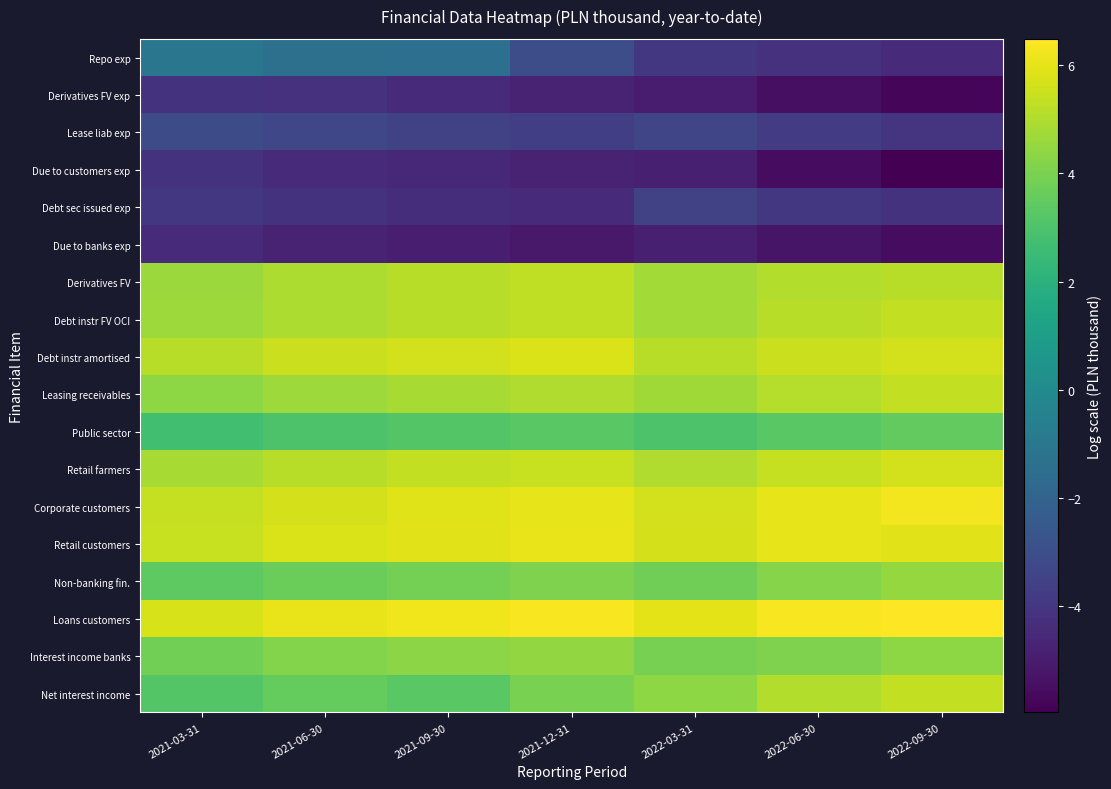

Reading left to right, transcribe all the data shown in this chart.

Net interest income: 2021-03-31=3.1	2021-06-30=3.5	2021-09-30=3.3	2021-12-31=4.0	2022-03-31=4.4	2022-06-30=5.0	2022-09-30=5.3
Interest income banks: 2021-03-31=3.9	2021-06-30=4.2	2021-09-30=4.3	2021-12-31=4.5	2022-03-31=4.0	2022-06-30=4.1	2022-09-30=4.4
Loans customers: 2021-03-31=5.7	2021-06-30=6.1	2021-09-30=6.2	2021-12-31=6.4	2022-03-31=6.0	2022-06-30=6.4	2022-09-30=6.5
Non-banking fin.: 2021-03-31=3.4	2021-06-30=3.7	2021-09-30=3.9	2021-12-31=4.1	2022-03-31=3.8	2022-06-30=4.2	2022-09-30=4.5
Retail customers: 2021-03-31=5.5	2021-06-30=5.8	2021-09-30=5.9	2021-12-31=6.1	2022-03-31=5.7	2022-06-30=6.0	2022-09-30=5.9
Corporate customers: 2021-03-31=5.4	2021-06-30=5.7	2021-09-30=5.9	2021-12-31=6.0	2022-03-31=5.7	2022-06-30=6.0	2022-09-30=6.3
Retail farmers: 2021-03-31=4.8	2021-06-30=5.1	2021-09-30=5.3	2021-12-31=5.5	2022-03-31=5.0	2022-06-30=5.4	2022-09-30=5.6
Public sector: 2021-03-31=2.7	2021-06-30=3.0	2021-09-30=3.2	2021-12-31=3.3	2022-03-31=3.0	2022-06-30=3.3	2022-09-30=3.5
Leasing receivables: 2021-03-31=4.3	2021-06-30=4.7	2021-09-30=4.8	2021-12-31=5.0	2022-03-31=4.7	2022-06-30=5.1	2022-09-30=5.3
Debt instr amortised: 2021-03-31=5.2	2021-06-30=5.5	2021-09-30=5.6	2021-12-31=5.8	2022-03-31=5.2	2022-06-30=5.5	2022-09-30=5.7
Debt instr FV OCI: 2021-03-31=4.7	2021-06-30=5.0	2021-09-30=5.1	2021-12-31=5.3	2022-03-31=4.8	2022-06-30=5.1	2022-09-30=5.3
Derivatives FV: 2021-03-31=4.6	2021-06-30=4.9	2021-09-30=5.1	2021-12-31=5.3	2022-03-31=4.7	2022-06-30=5.1	2022-09-30=5.2
Due to banks exp: 2021-03-31=-4.5	2021-06-30=-4.8	2021-09-30=-4.9	2021-12-31=-5.1	2022-03-31=-4.9	2022-06-30=-5.3	2022-09-30=-5.5
Debt sec issued exp: 2021-03-31=-4.0	2021-06-30=-4.2	2021-09-30=-4.3	2021-12-31=-4.4	2022-03-31=-3.6	2022-06-30=-4.0	2022-09-30=-4.2
Due to customers exp: 2021-03-31=-4.1	2021-06-30=-4.5	2021-09-30=-4.6	2021-12-31=-4.8	2022-03-31=-4.9	2022-06-30=-5.6	2022-09-30=-6.0
Lease liab exp: 2021-03-31=-3.1	2021-06-30=-3.3	2021-09-30=-3.5	2021-12-31=-3.7	2022-03-31=-3.3	2022-06-30=-3.8	2022-09-30=-4.0
Derivatives FV exp: 2021-03-31=-4.1	2021-06-30=-4.2	2021-09-30=-4.4	2021-12-31=-4.7	2022-03-31=-5.0	2022-06-30=-5.5	2022-09-30=-5.7
Repo exp: 2021-03-31=-1.1	2021-06-30=-1.3	2021-09-30=-1.4	2021-12-31=-3.0	2022-03-31=-3.9	2022-06-30=-4.2	2022-09-30=-4.4